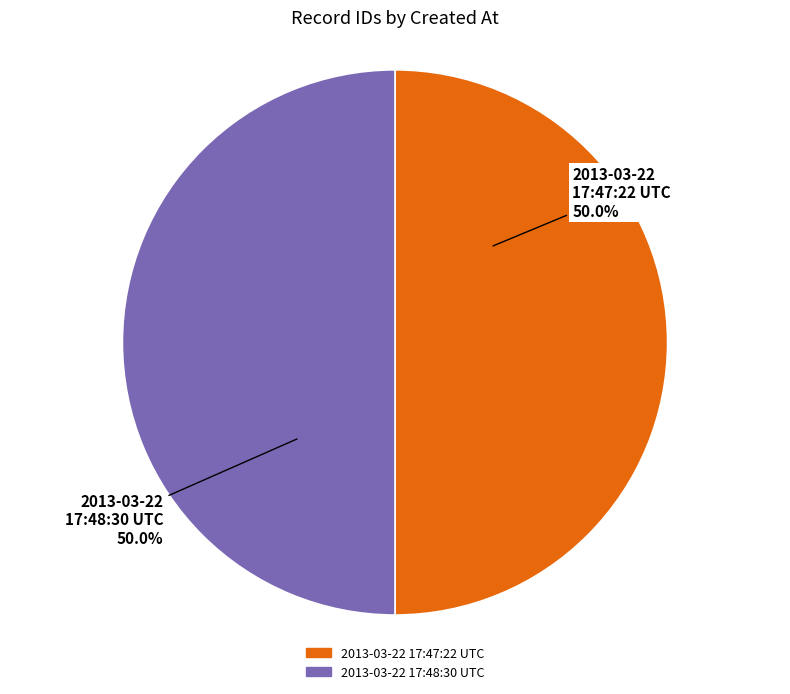

The 2013-03-22 17:47:22 UTC slice represents 37% of the pie. True or false?

False